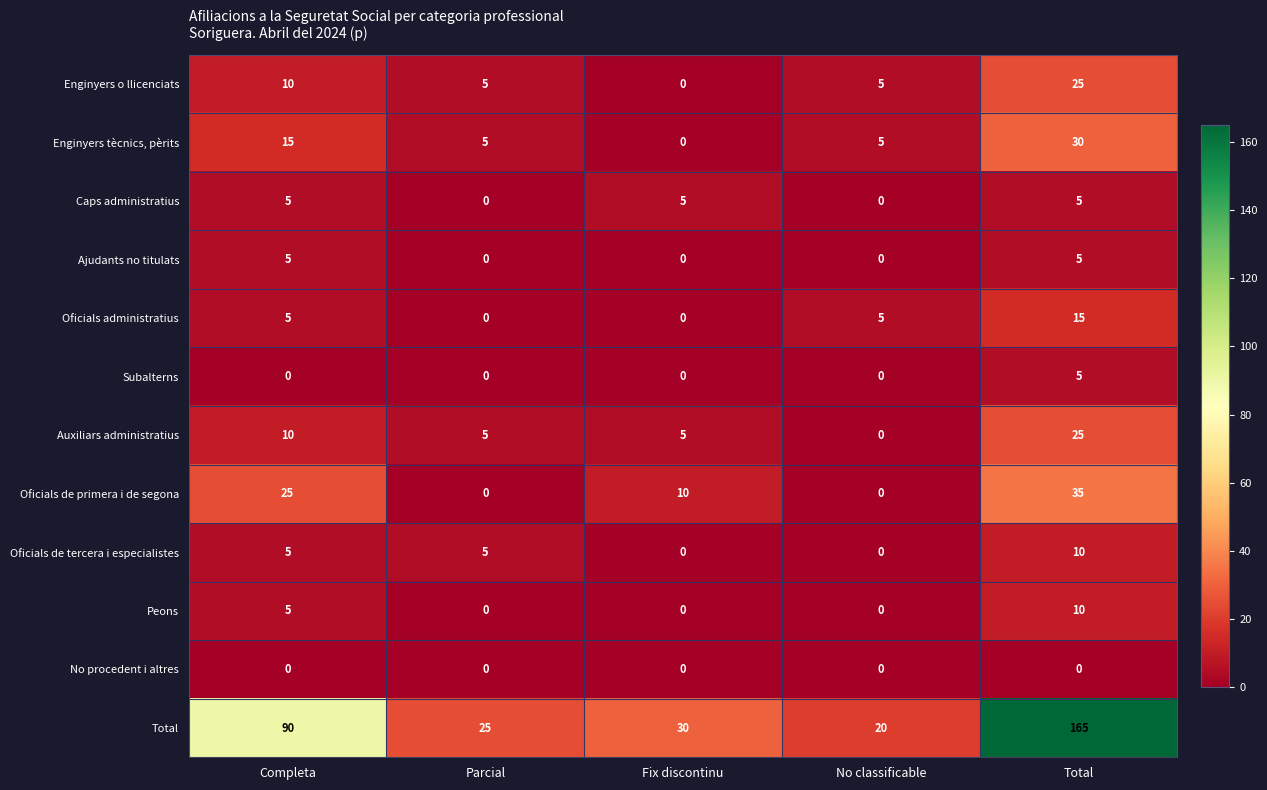

Count the number of data series in this chart.

12